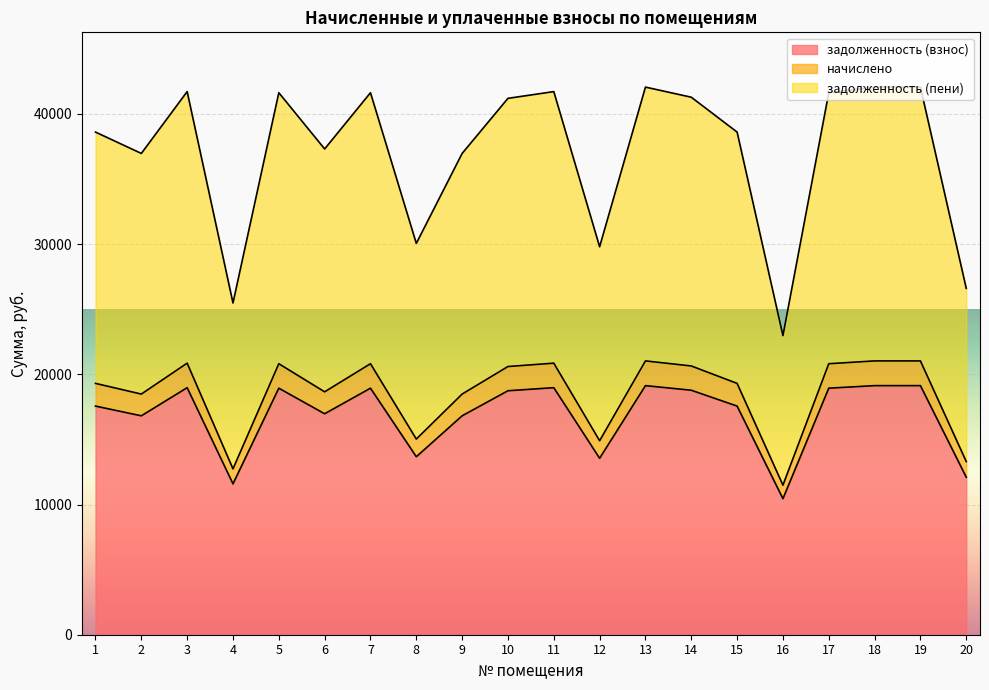

True or false: начислено and задолженность (пени) cross at least once.

False